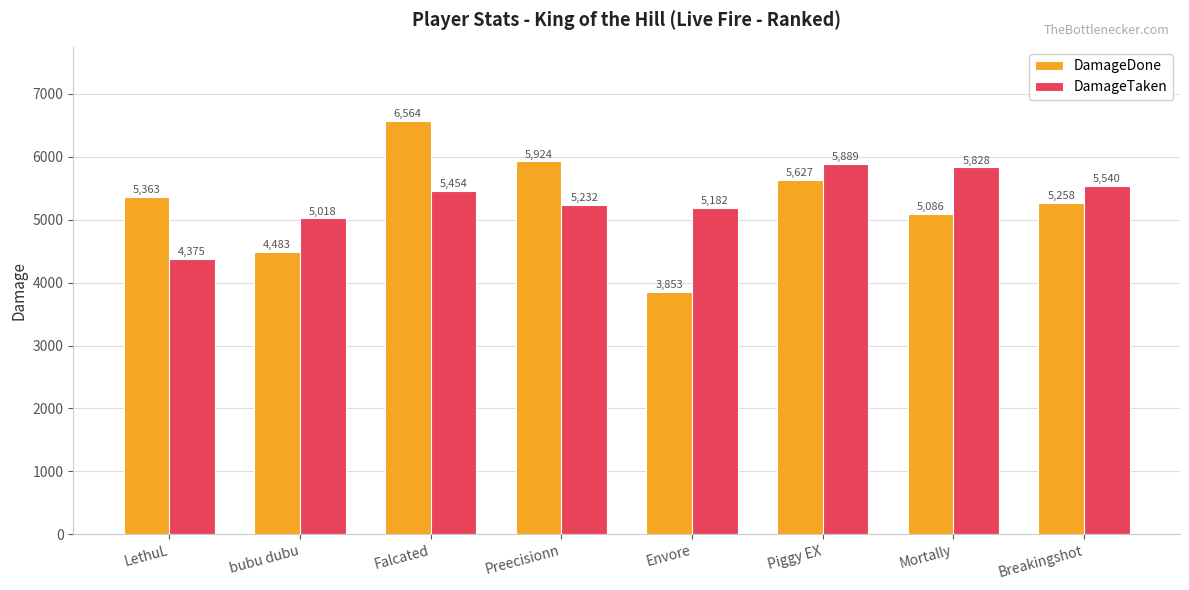

How many bars are there in each group?

2